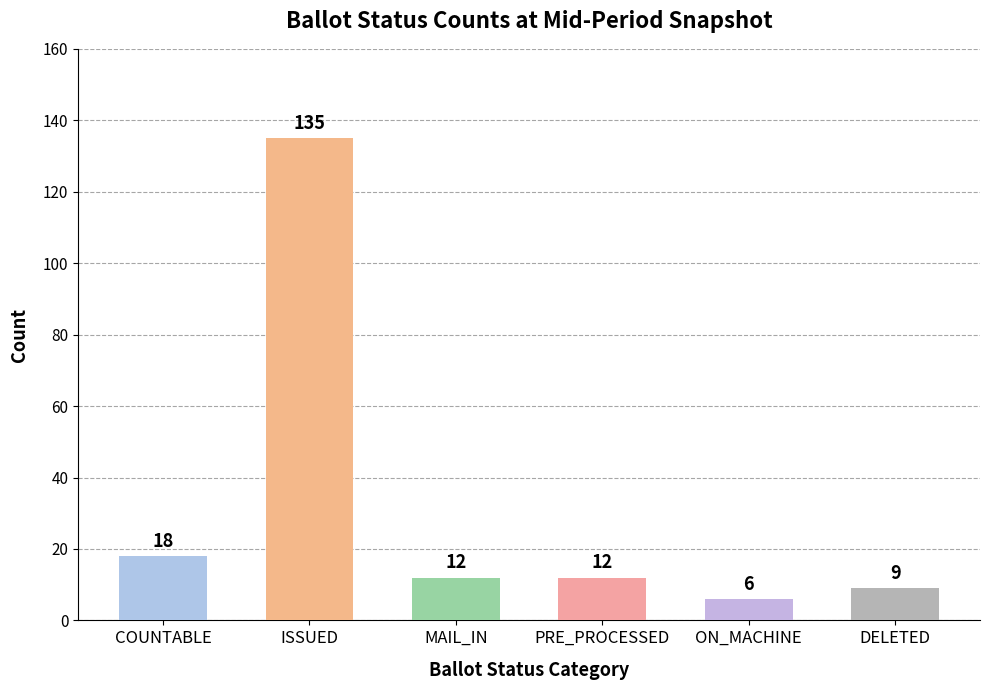

What position from the left is ISSUED?

2